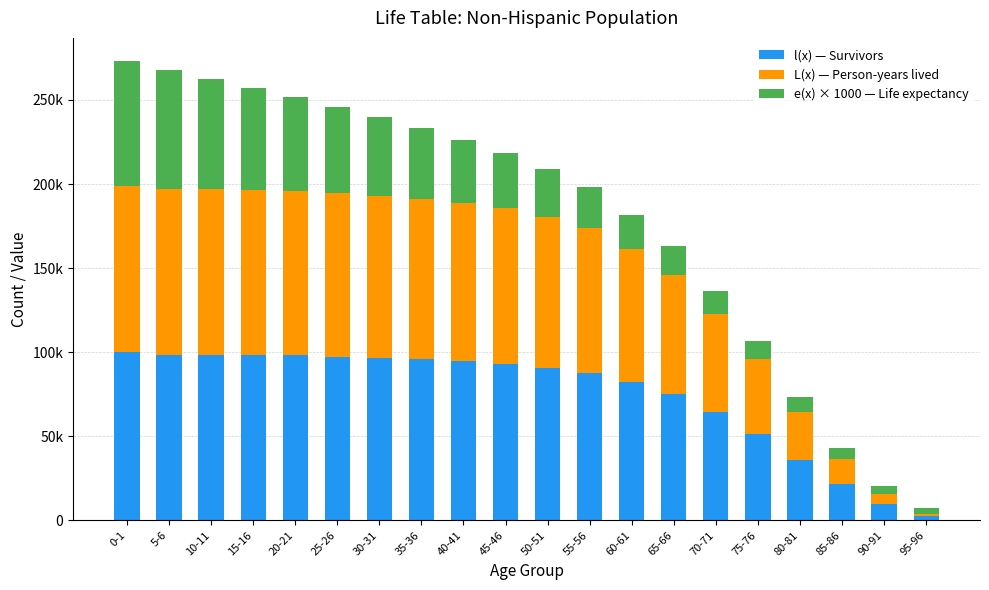

What is the difference between the e(x) × 1000 — Life expectancy values at 50-51 and 60-61?

8000.0